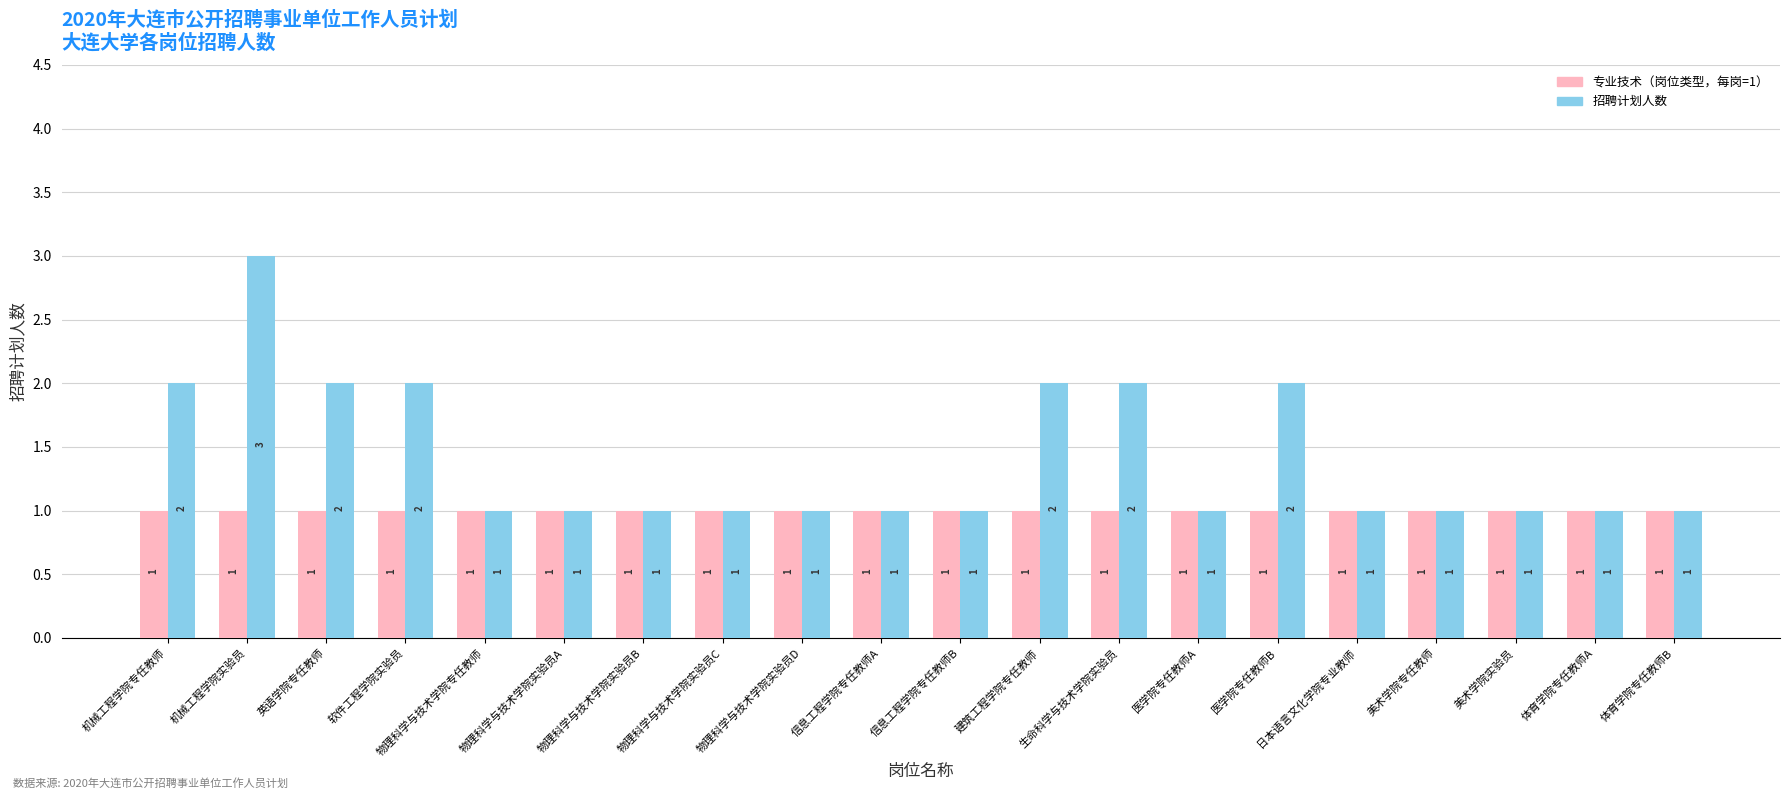

What is the maximum value shown in the chart?

3